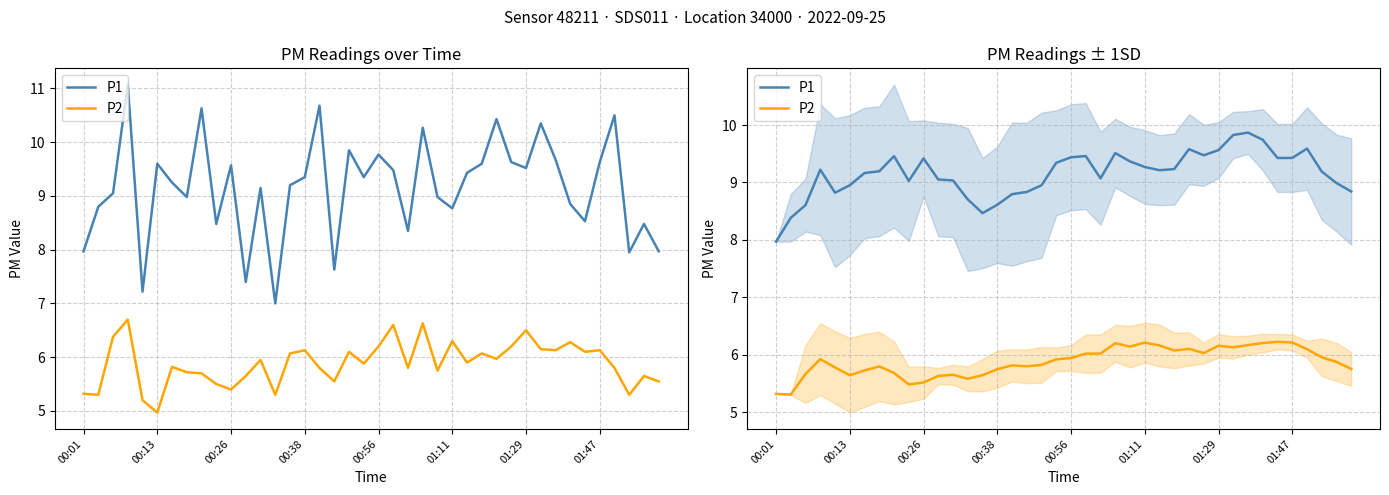

What is the value of the P2 point at the 31st from the left?

6.2